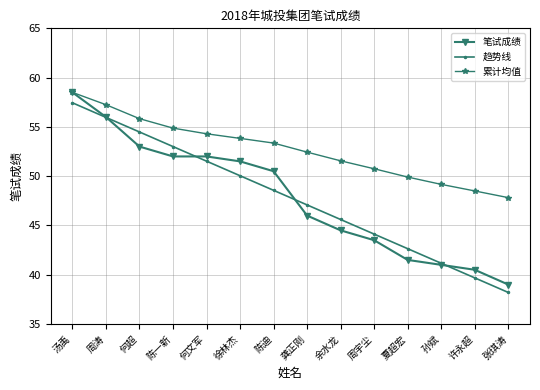

Between 徐林杰 and 周宇尘, which series saw the biggest shift?

笔试成绩